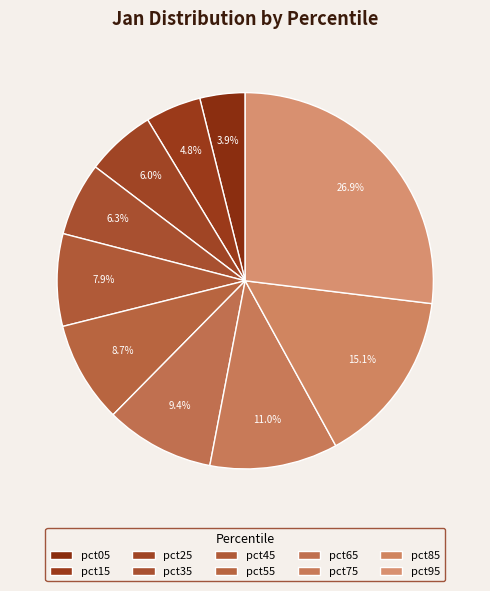

Count the number of slices in the pie.

10